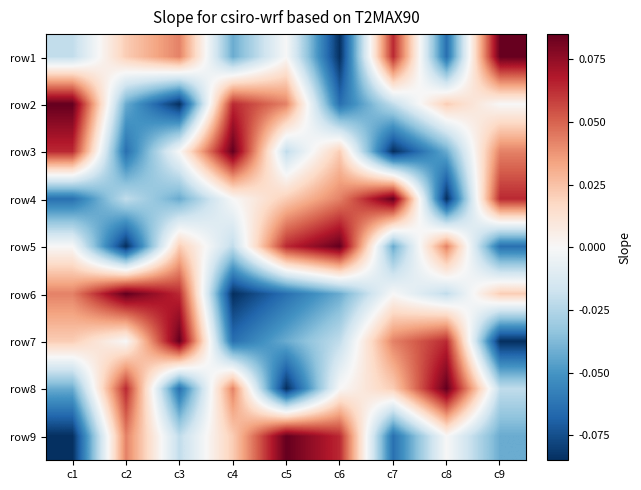

What is the spread (max minus min) of values at c9?

0.2